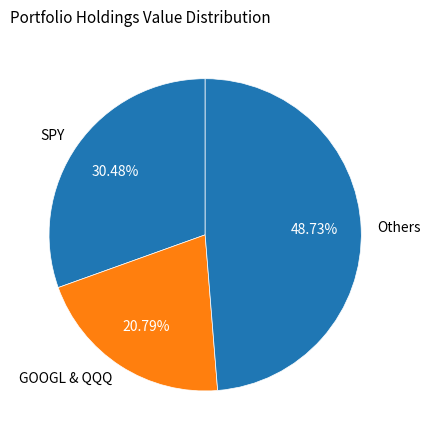

Does any single category account for the majority?

No